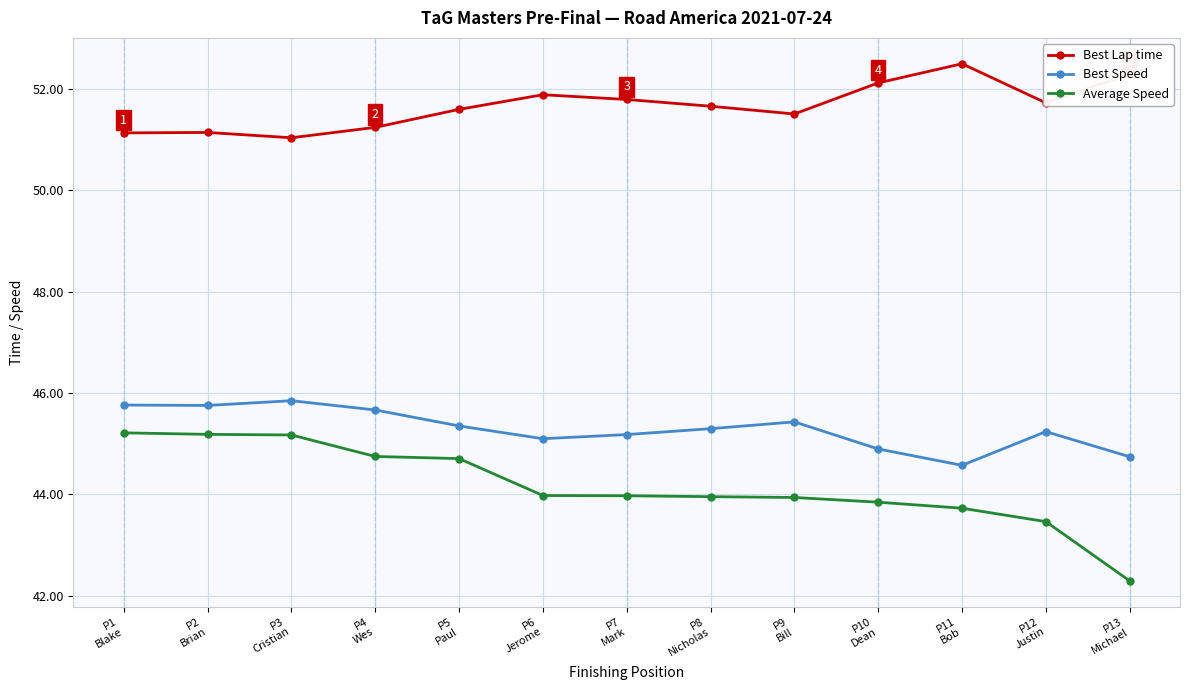

True or false: Average Speed and Best Lap time intersect in this chart.

False